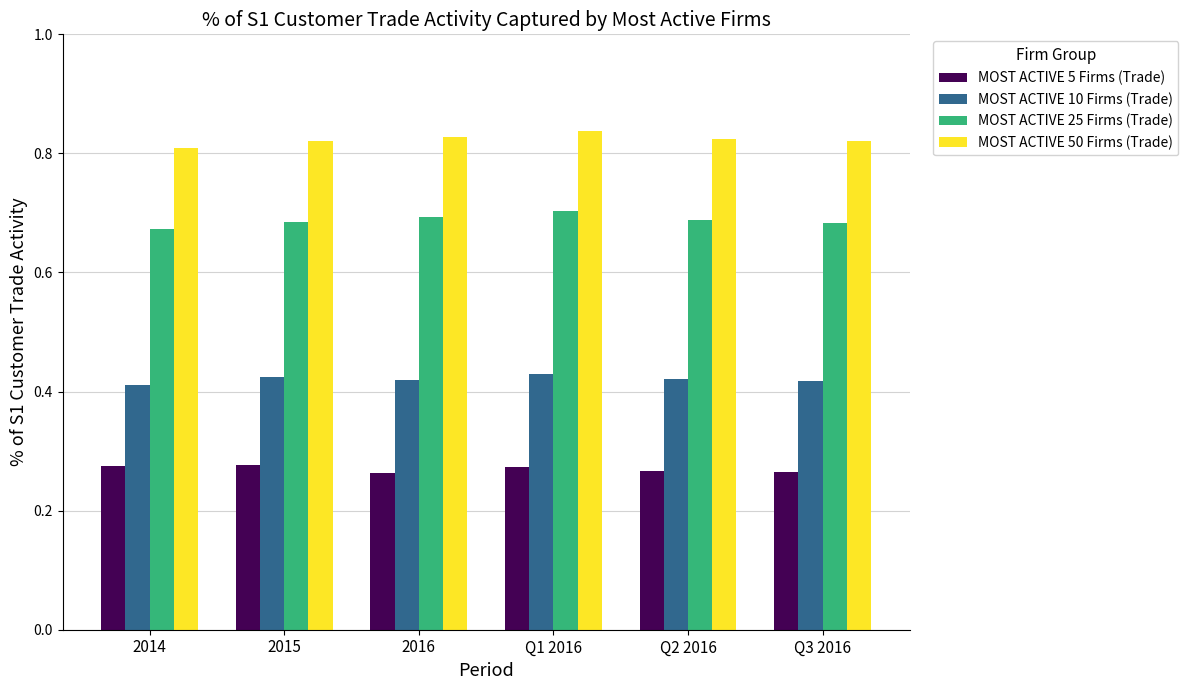

What is the difference between the highest and lowest values at 2016?

0.6